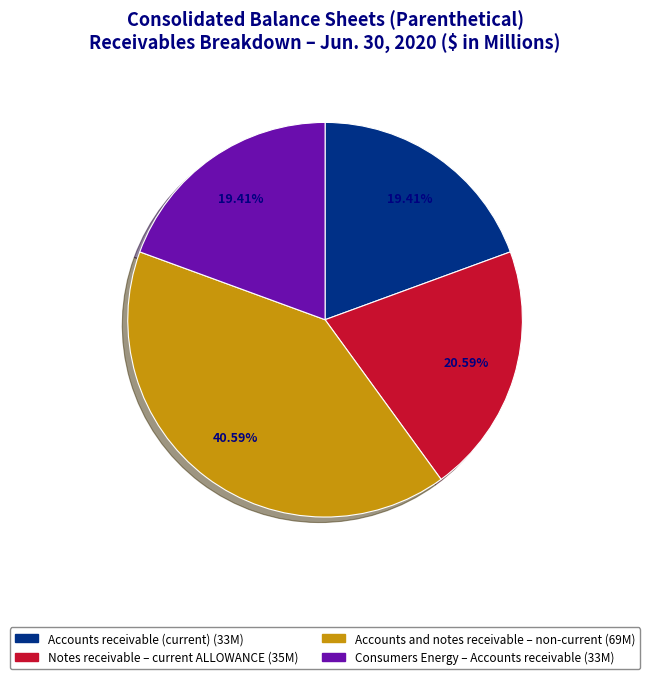

How much of the chart is everything except Accounts receivable (current)?

80.6%